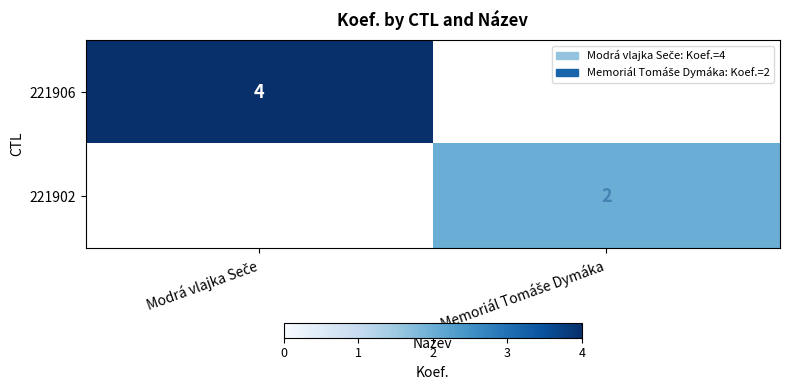

The 221902 series shows 2.0 at Memoriál Tomáše Dymáka. True or false?

True